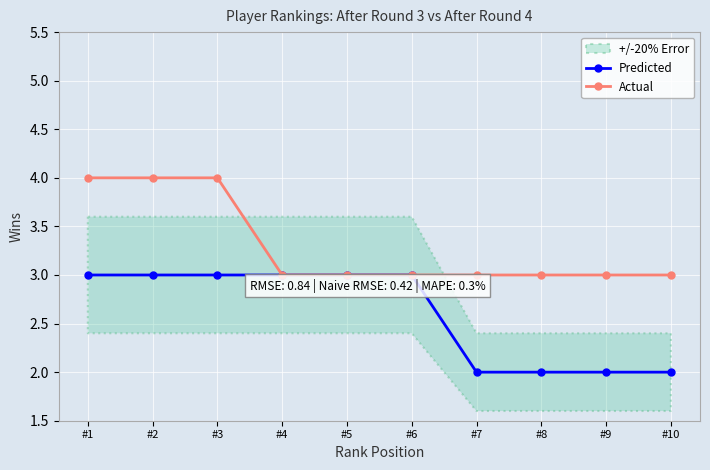

Between #2 and #8, which series saw the biggest shift?

Predicted